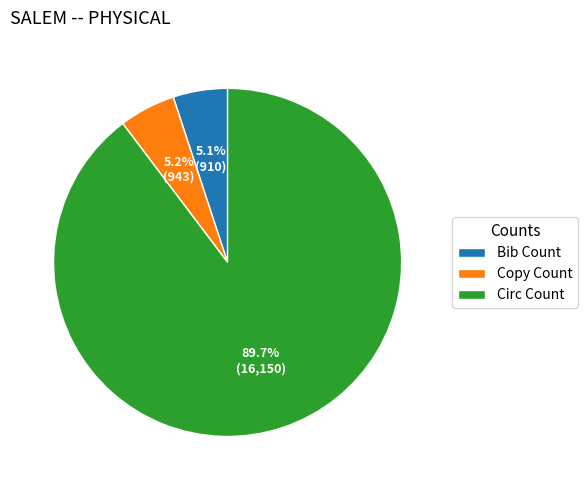

What percentage do Bib Count and Circ Count together represent?

94.8%